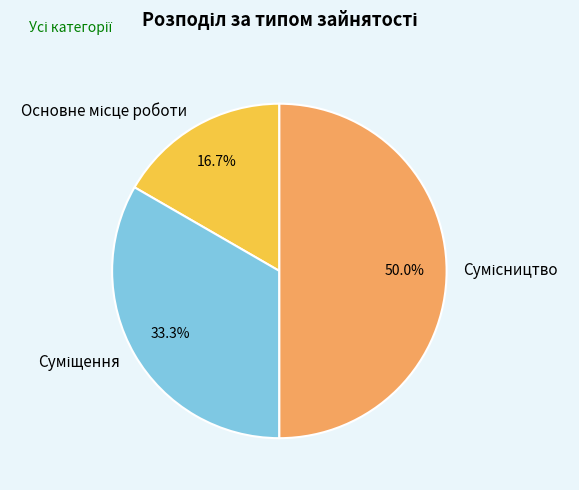

Does any single category account for the majority?

No